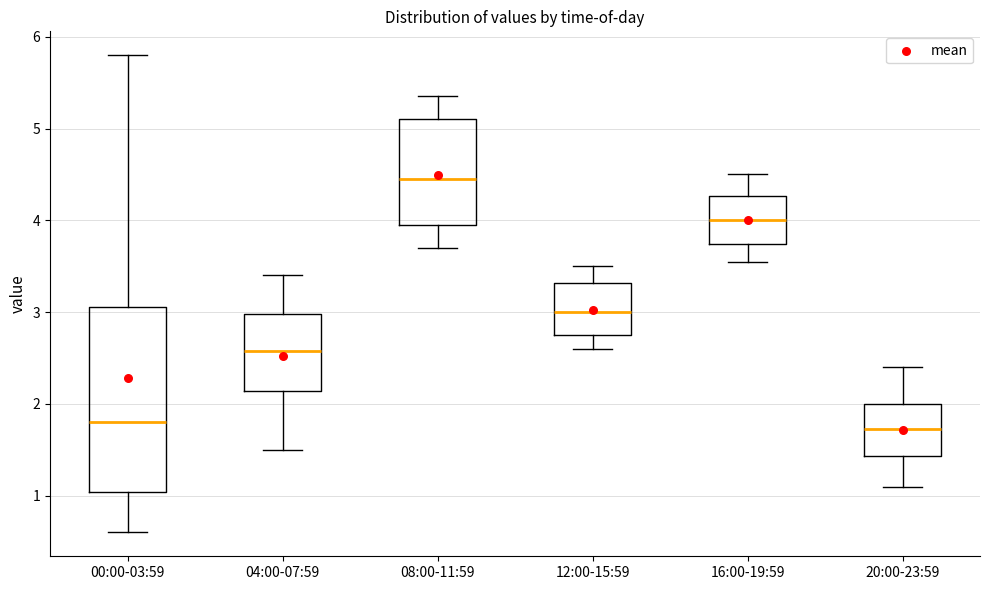

Which box has the highest median line?

08:00-11:59